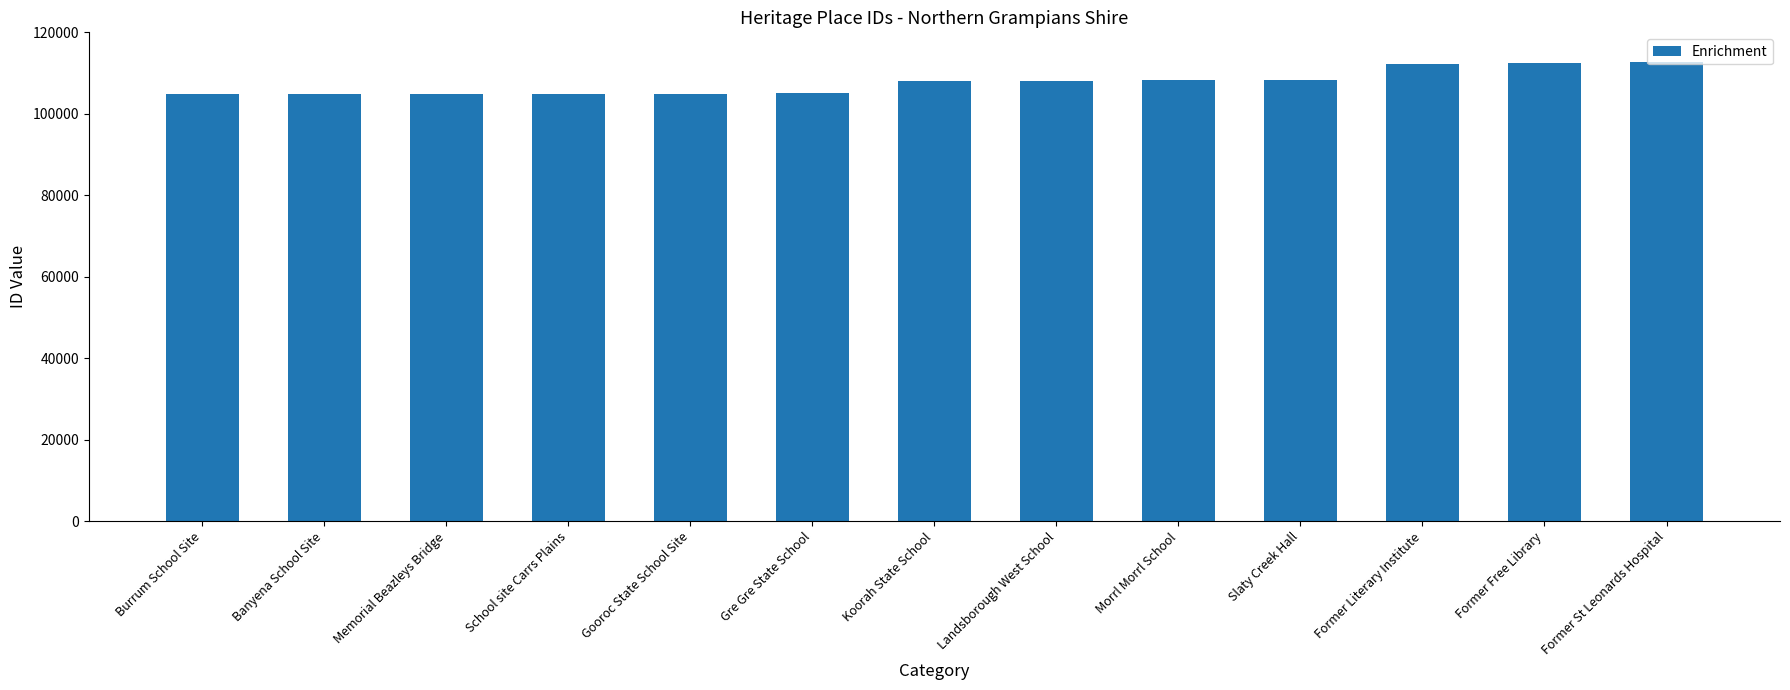

How many data points are less than 108169?

6